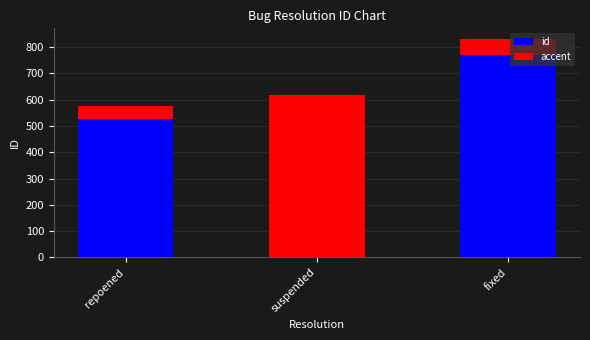

At how many categories does at least one series exceed 93?

3